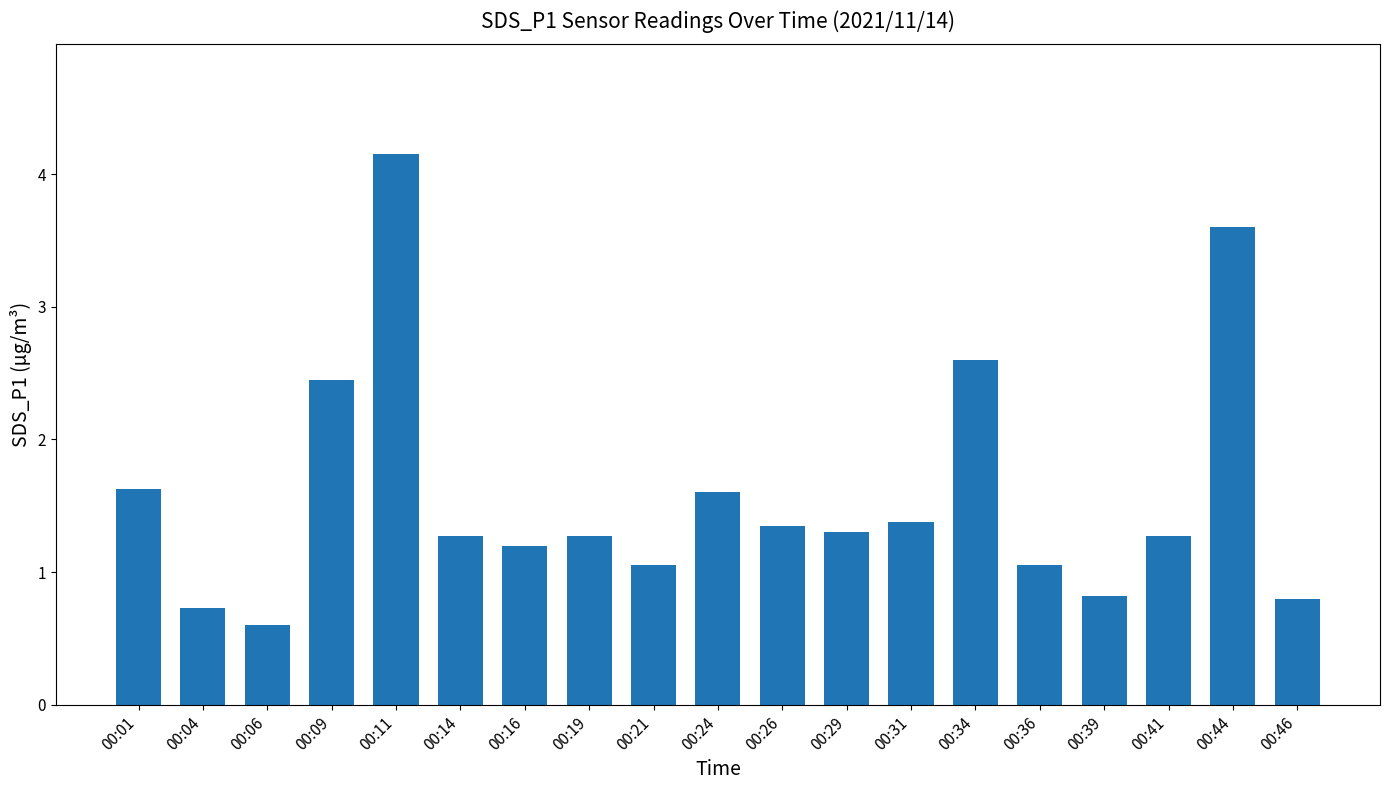

Is it true that the value at 00:04 is 1.0?

False